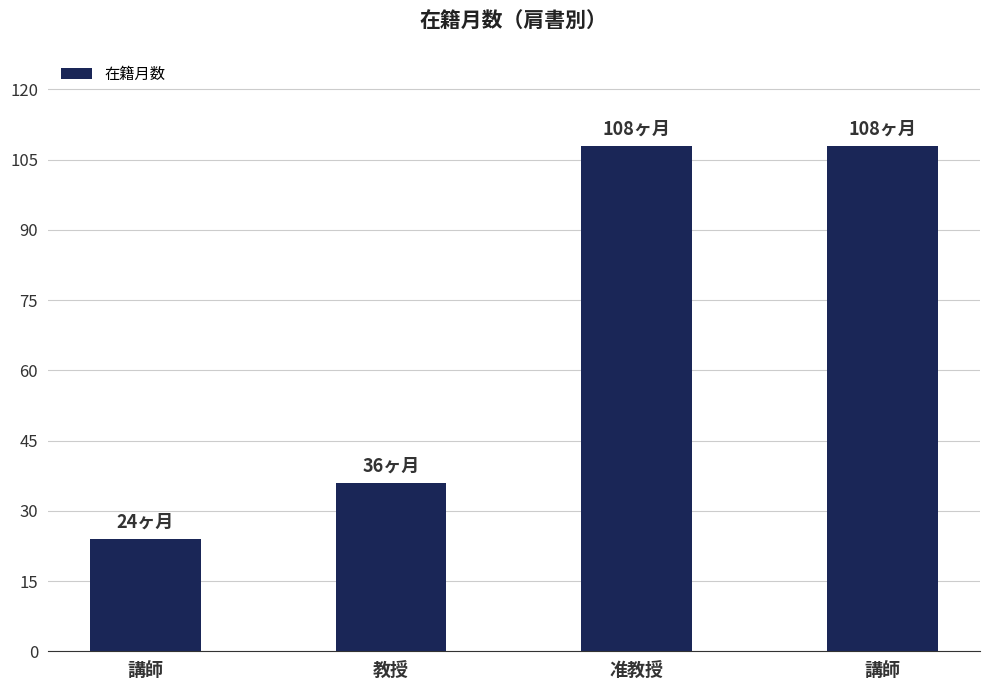

Does the chart contain any negative values?

No